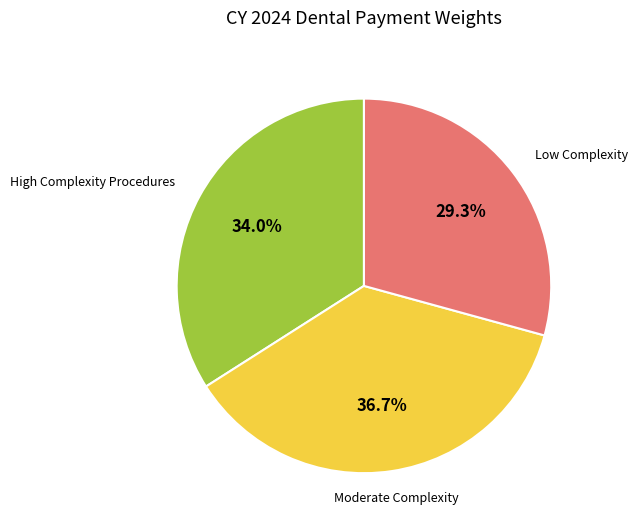

Does any single category account for the majority?

No